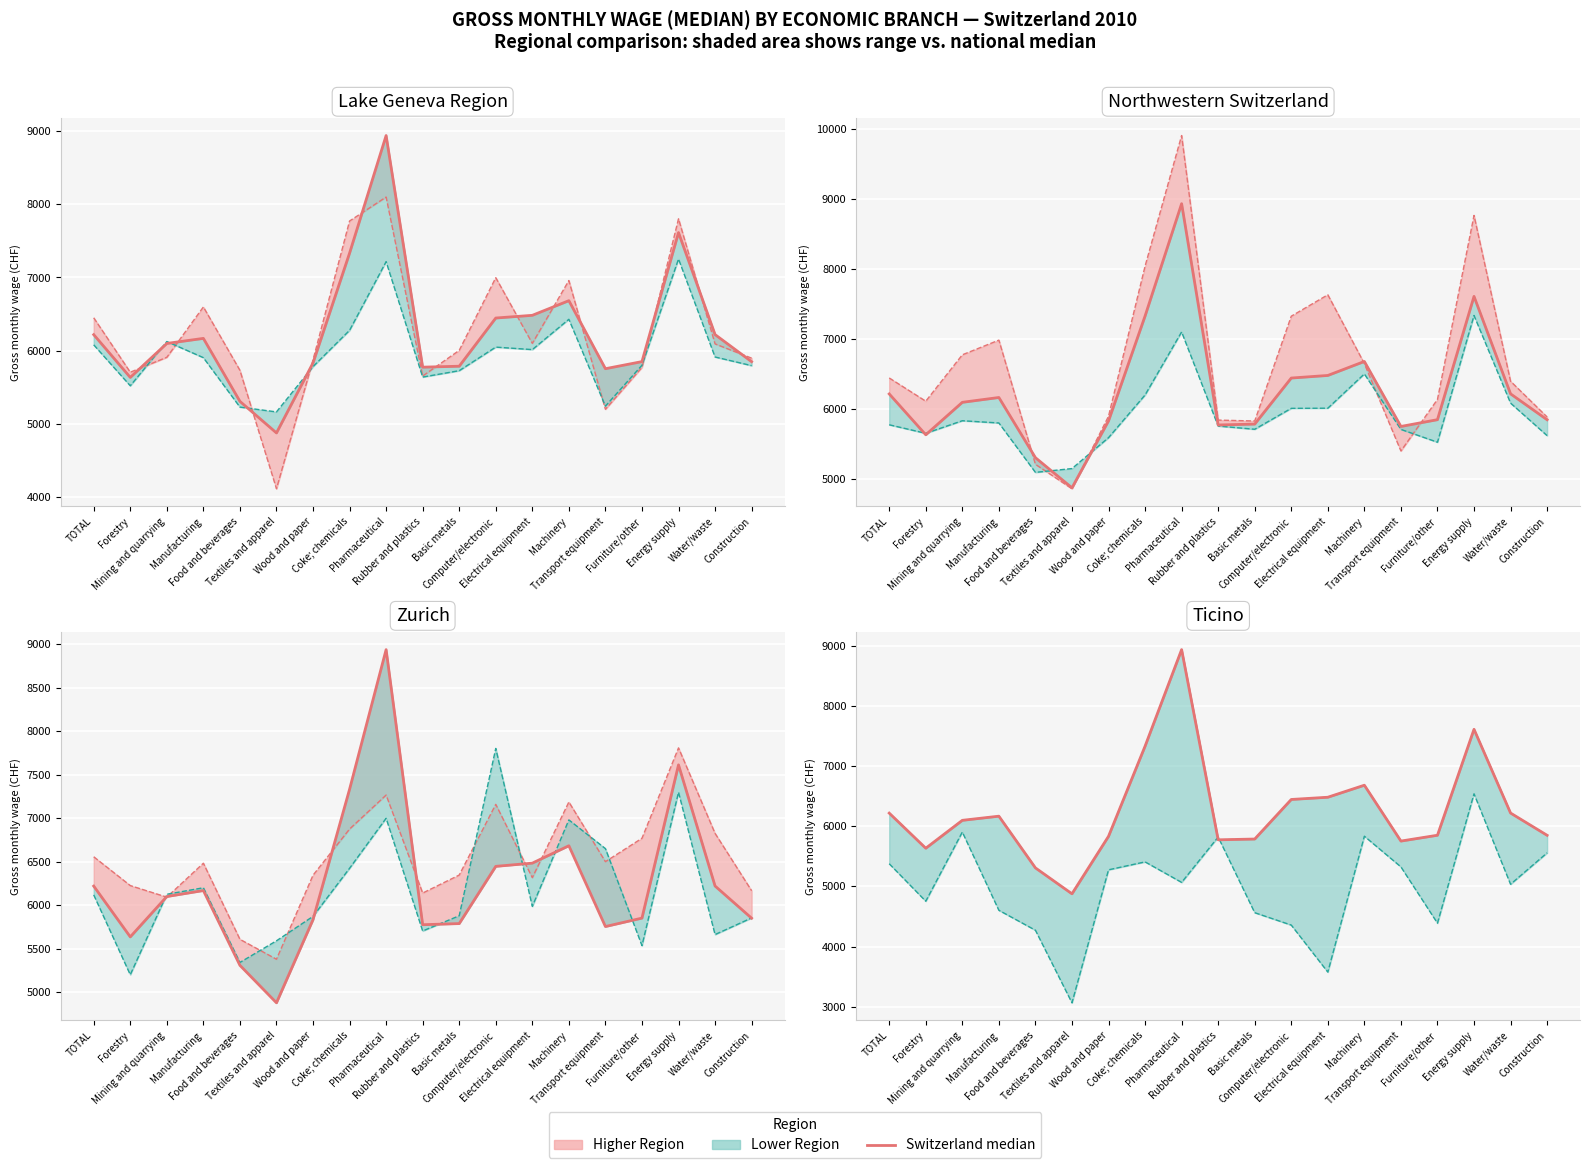

Reading left to right, extract all data points from this chart.

Switzerland (median): TOTAL=6219	Forestry=5635	Mining and quarrying=6099	Manufacturing=6168	Food and beverages=5308	Textiles and apparel=4877	Wood and paper=5833	Coke; chemicals=7332	Pharmaceutical=8938	Rubber and plastics=5775	Basic metals=5788	Computer/electronic=6446	Electrical equipment=6483	Machinery=6683	Transport equipment=5754	Furniture/other=5851	Energy supply=7613	Water/waste=6220	Construction=5850
Upper Region: TOTAL=6219	Forestry=5635	Mining and quarrying=6099	Manufacturing=6168	Food and beverages=5308	Textiles and apparel=4877	Wood and paper=5833	Coke; chemicals=7332	Pharmaceutical=8938	Rubber and plastics=5775	Basic metals=5788	Computer/electronic=6446	Electrical equipment=6483	Machinery=6683	Transport equipment=5754	Furniture/other=5851	Energy supply=7613	Water/waste=6220	Construction=5850
Lower Region line: TOTAL=5377	Forestry=4754	Mining and quarrying=5904	Manufacturing=4603	Food and beverages=4271	Textiles and apparel=3064	Wood and paper=5276	Coke; chemicals=5408	Pharmaceutical=5067	Rubber and plastics=5821	Basic metals=4563	Computer/electronic=4357	Electrical equipment=3575	Machinery=5835	Transport equipment=5325	Furniture/other=4389	Energy supply=6540	Water/waste=5036	Construction=5558